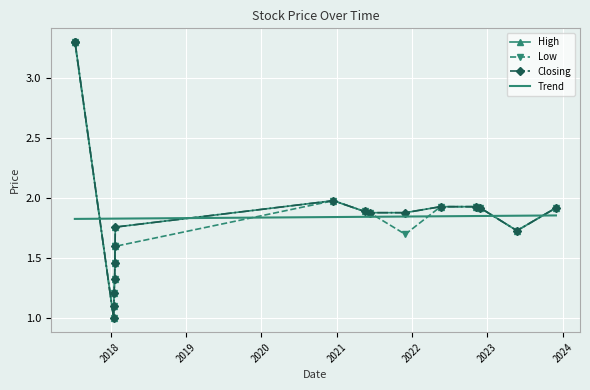

What is the sum of all Closing values?

33.1